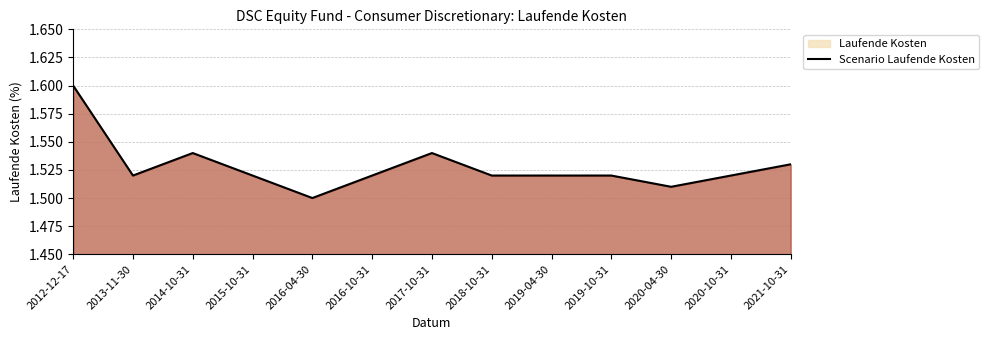

What is the label of the 6th point from the right?

2018-10-31